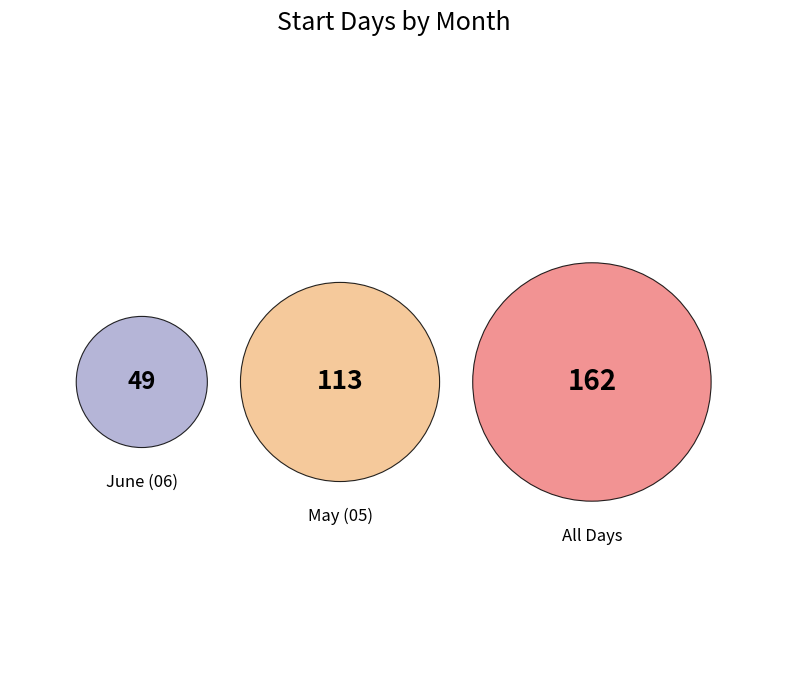

Is the sum of 05/29 and 06/07 greater than half?

No